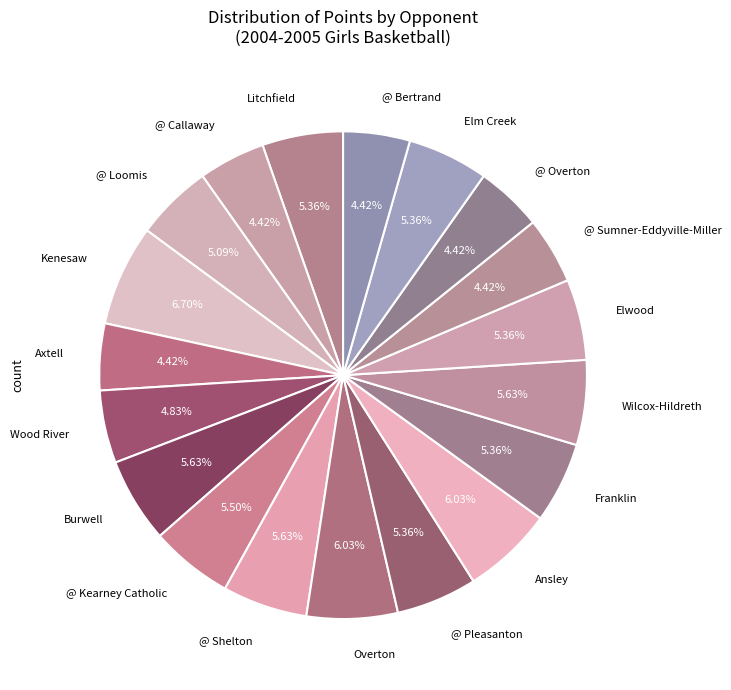

What is the largest slice in the pie chart?

Kenesaw